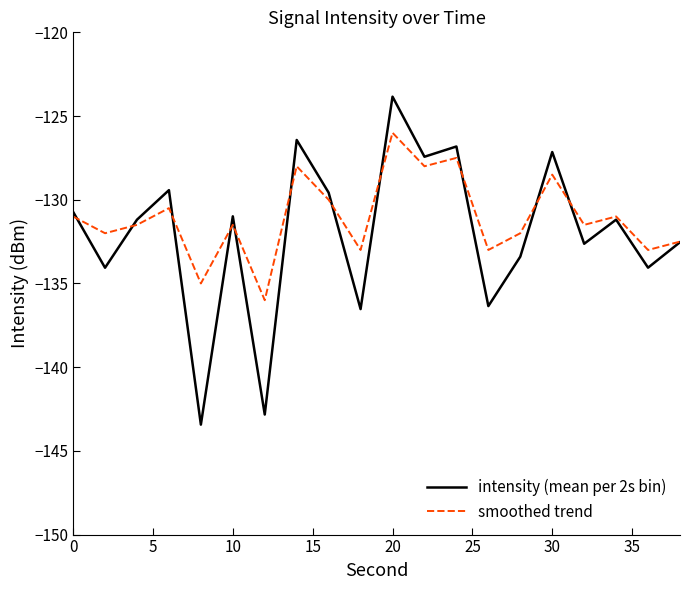

List the series in order of their peak value, lowest first.

smoothed trend, intensity (mean per 2s bin)